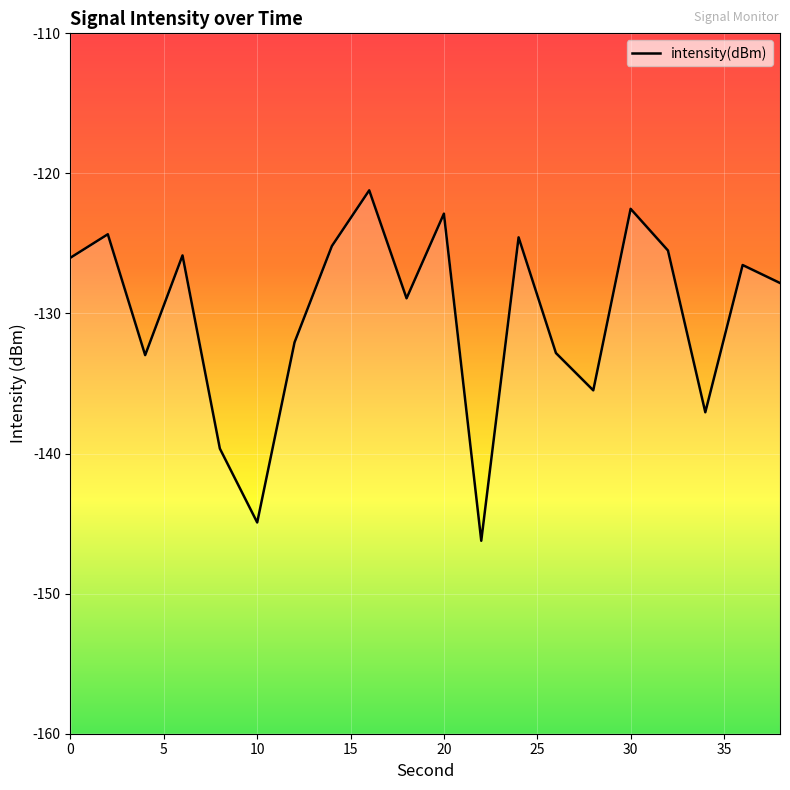

What is the sum of all values?

-2602.6